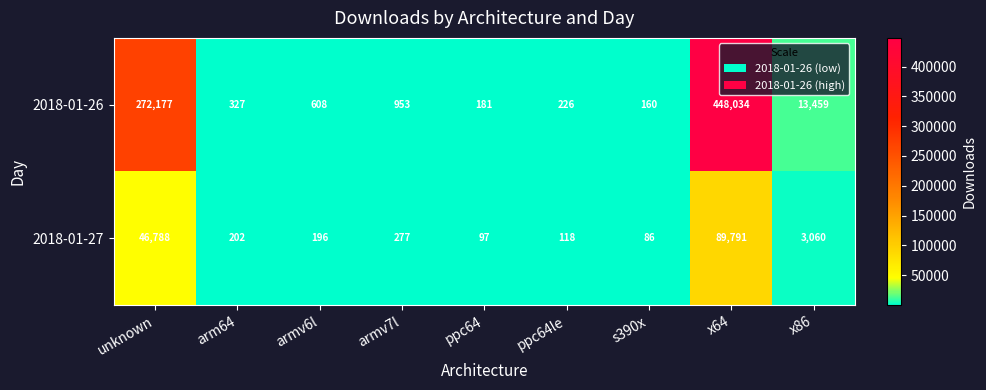

Rank the series at ppc64 from highest to lowest value.

2018-01-26, 2018-01-27